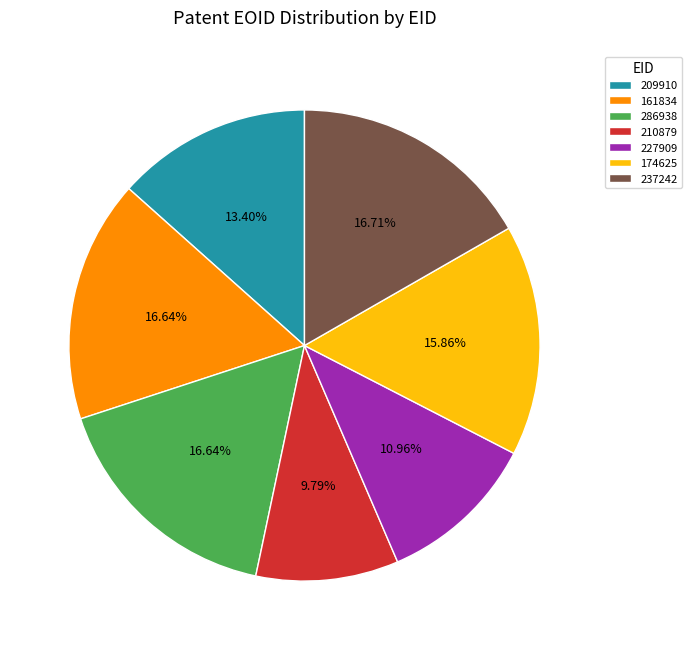

Which slice is the smallest?

210879